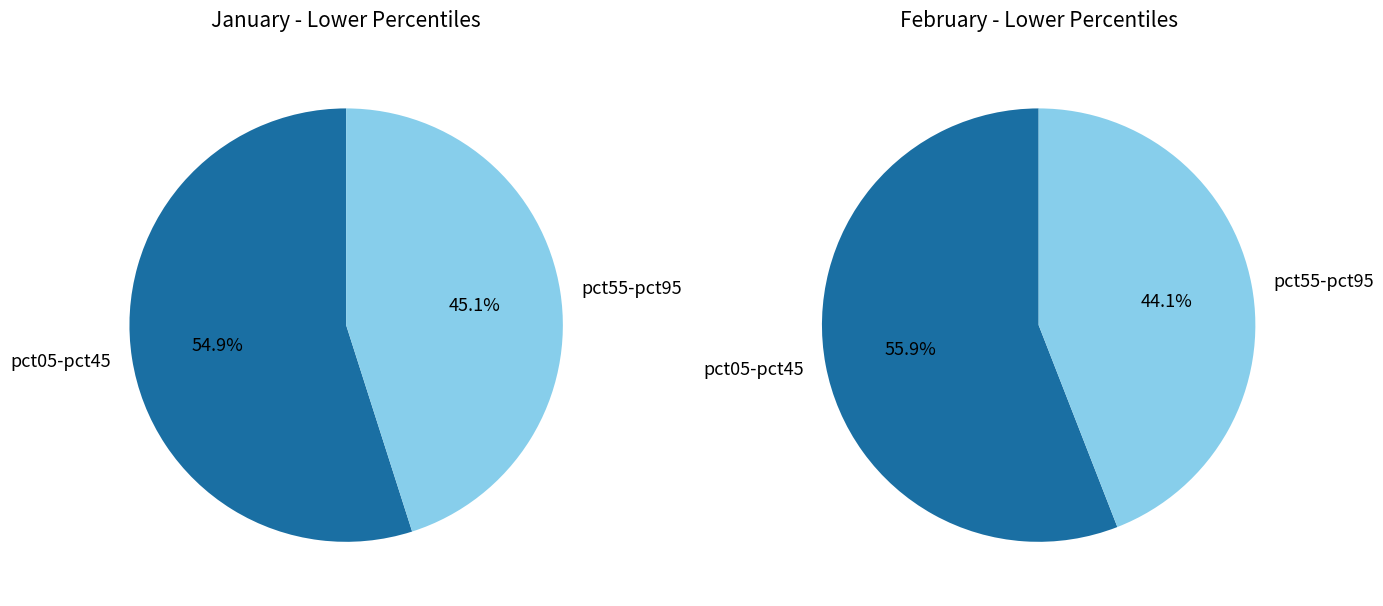

The 3 slice represents 1% of the pie. True or false?

False